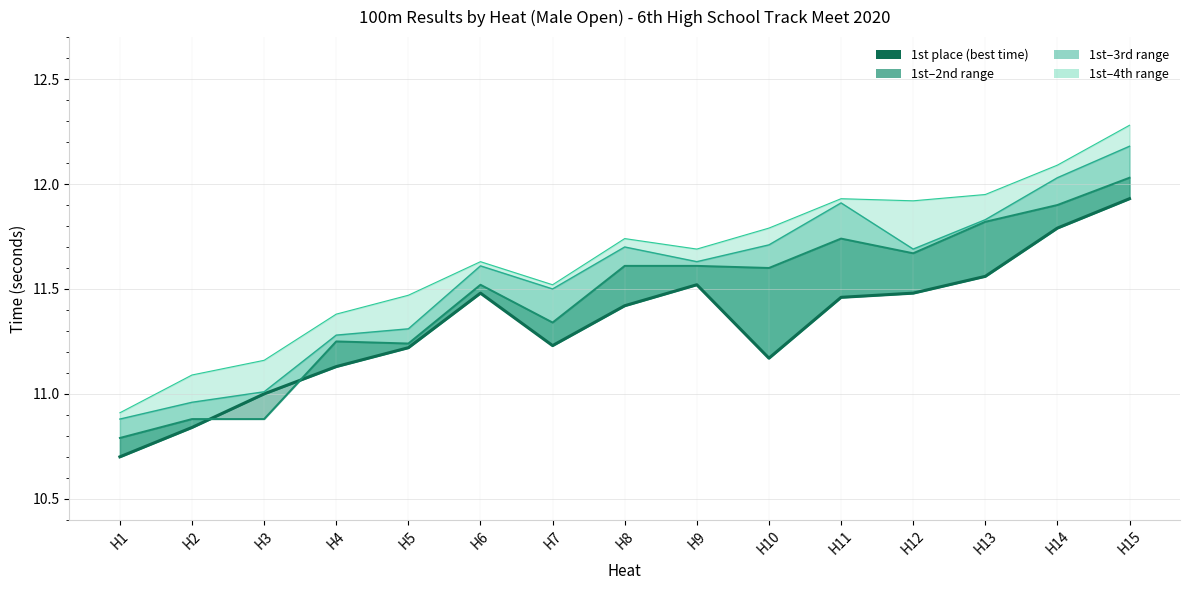

At which category does 2nd place reach its first local valley?

H5